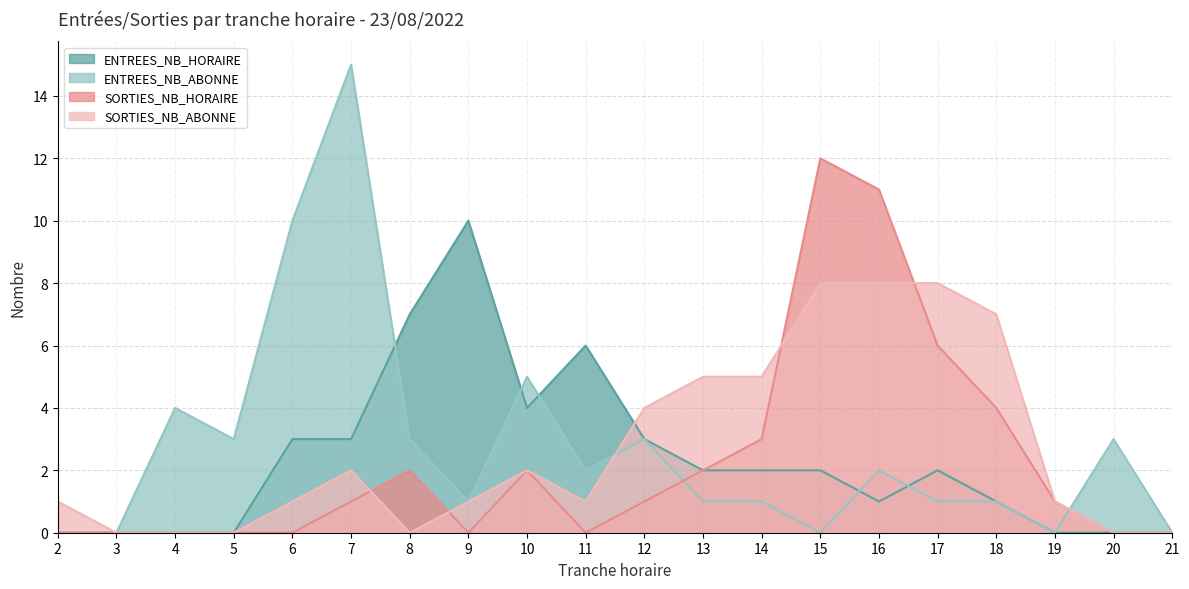

What is the total value across all series at 4?

4